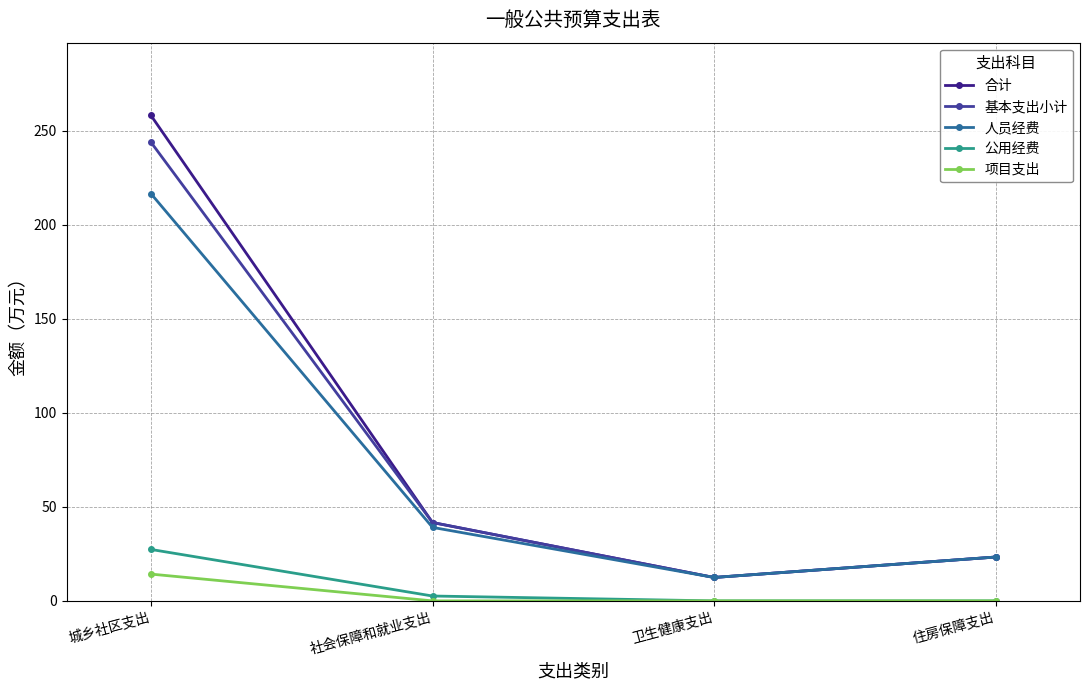

At which category does 合计 reach its first local valley?

卫生健康支出